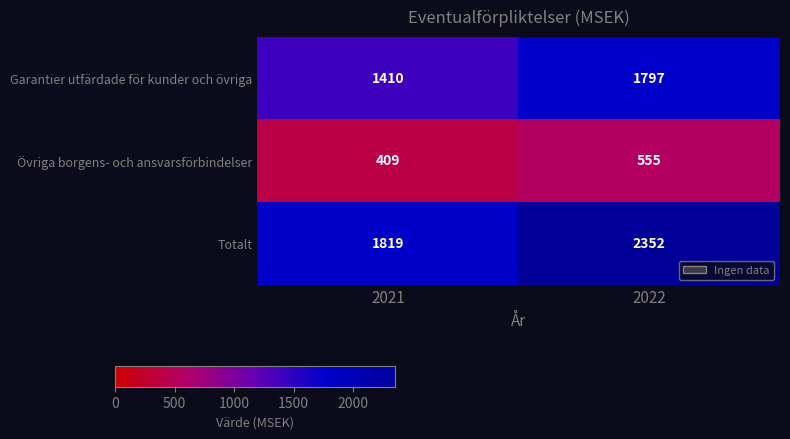

Rank the series by their average value, from lowest to highest.

Övriga borgens- och ansvarsförbindelser, Garantier utfärdade för kunder och övriga, Totalt